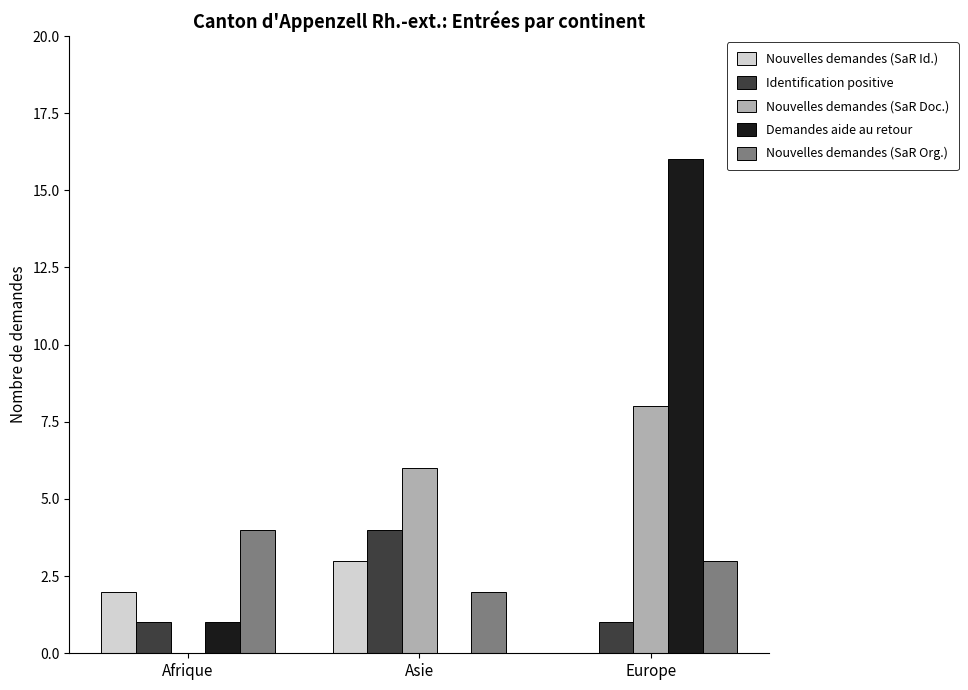

Between Afrique and Europe, which series saw the biggest shift?

Demandes aide au retour